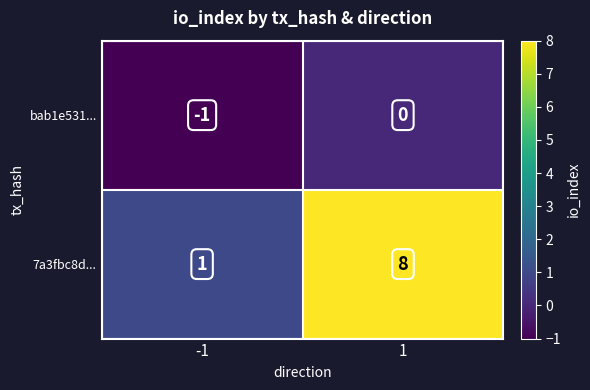

What is the difference between the 7a3fbc8d... values at 1 and -1?

7